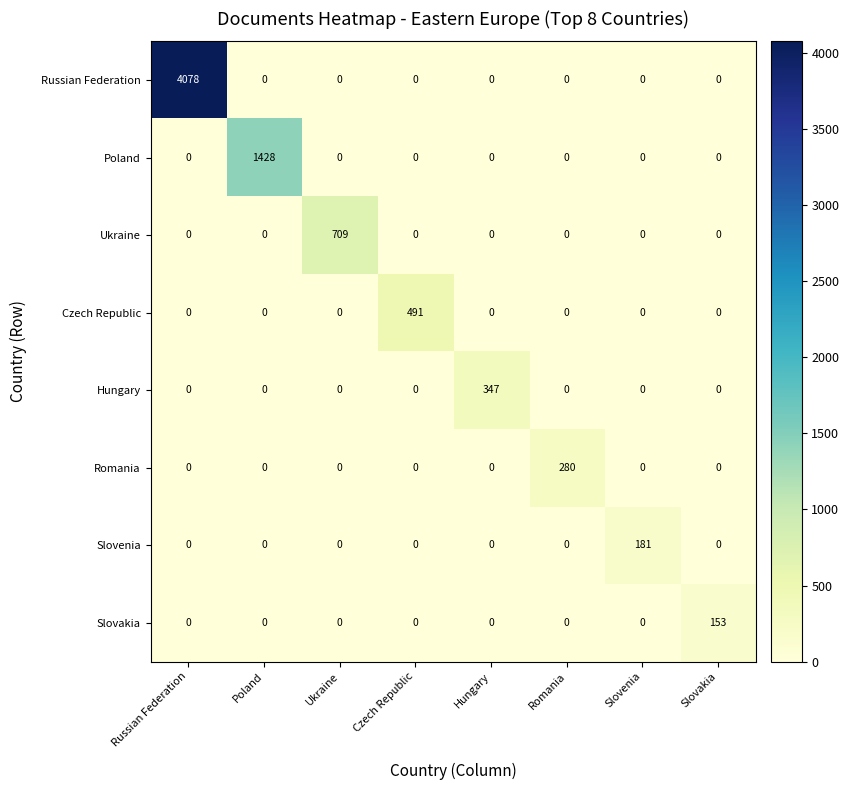

Which category has the highest value in the Hungary series?

Hungary